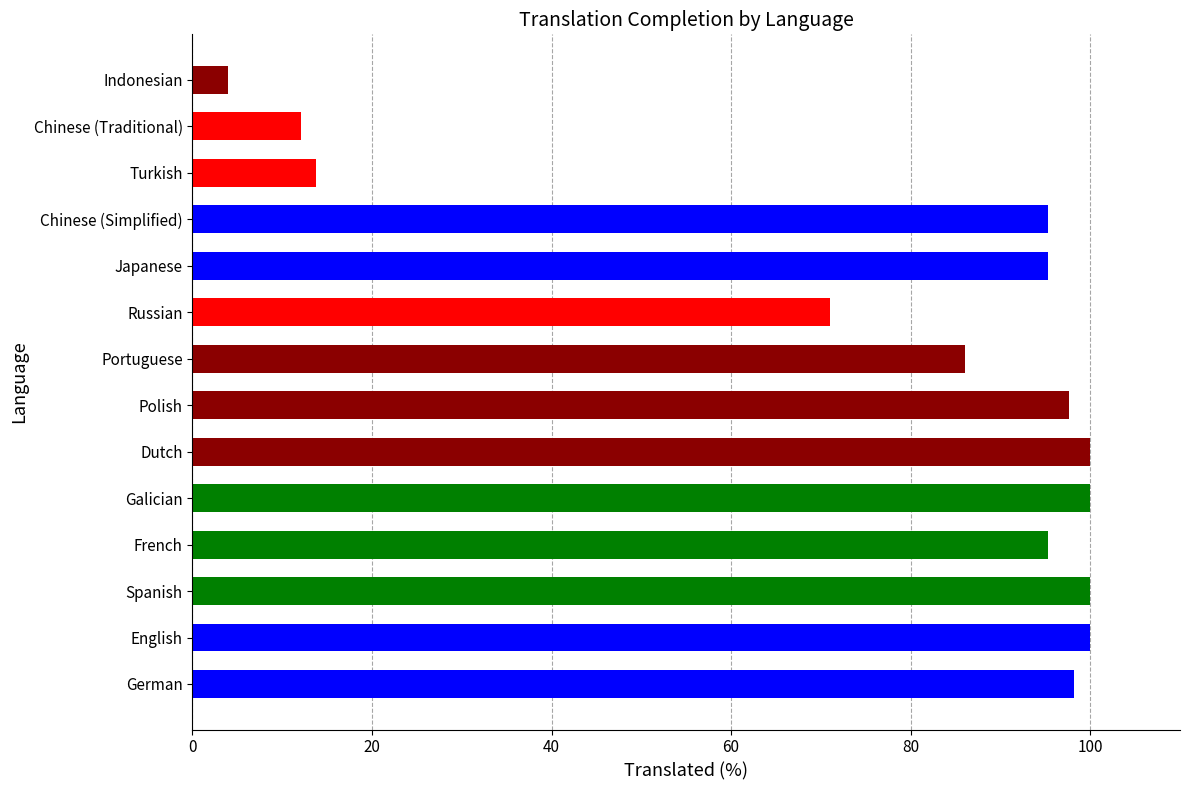

Approximately how many times larger is the value at Portuguese compared to Chinese (Traditional)?

7.1